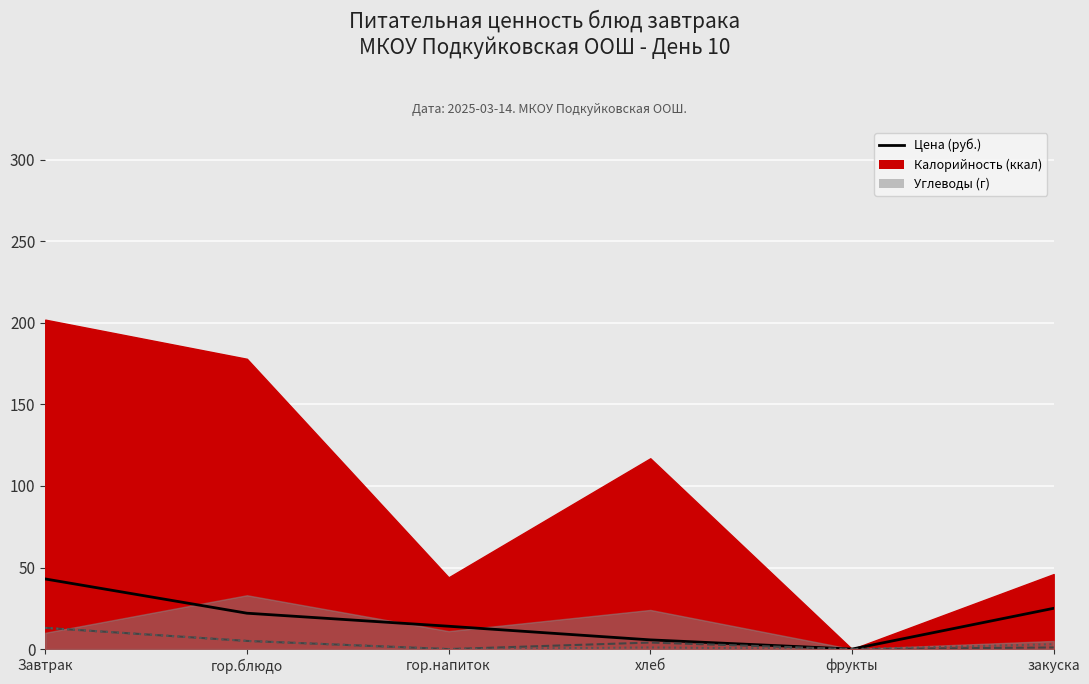

The Цена (руб.) series shows 67.7 at Завтрак. True or false?

False